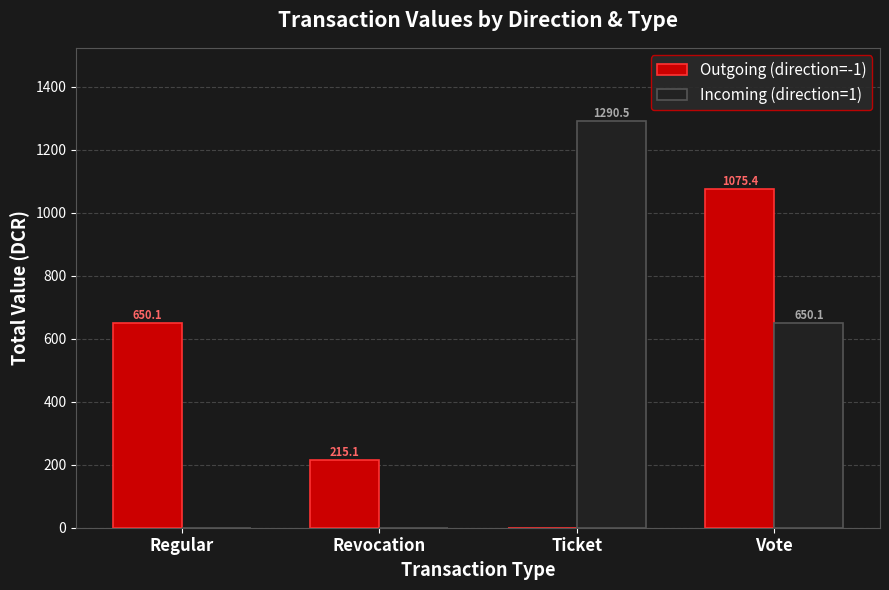

Is the value of Outgoing (direction=-1) at Vote greater than the value of Incoming (direction=1) at Ticket?

No